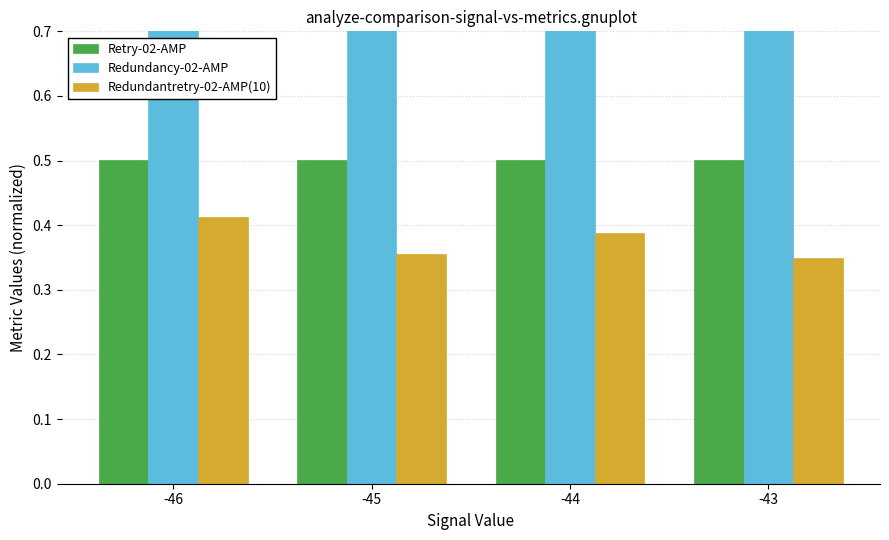

Is it true that Redundancy-02-AMP equals 2.9 at -44?

False